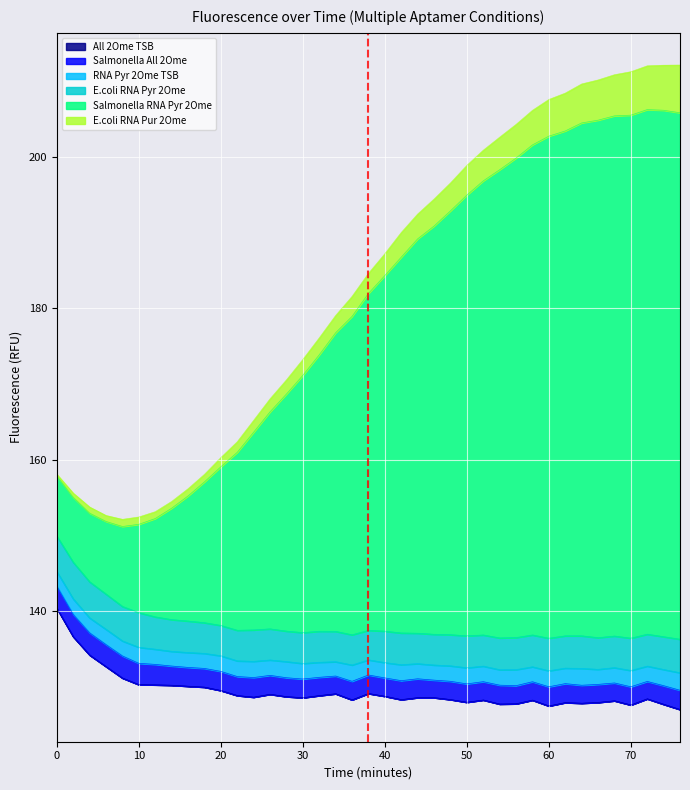

Is the value of Salmonella RNA Pyr 2Ome at 44 greater than the value of All 2Ome TSB at 42?

Yes